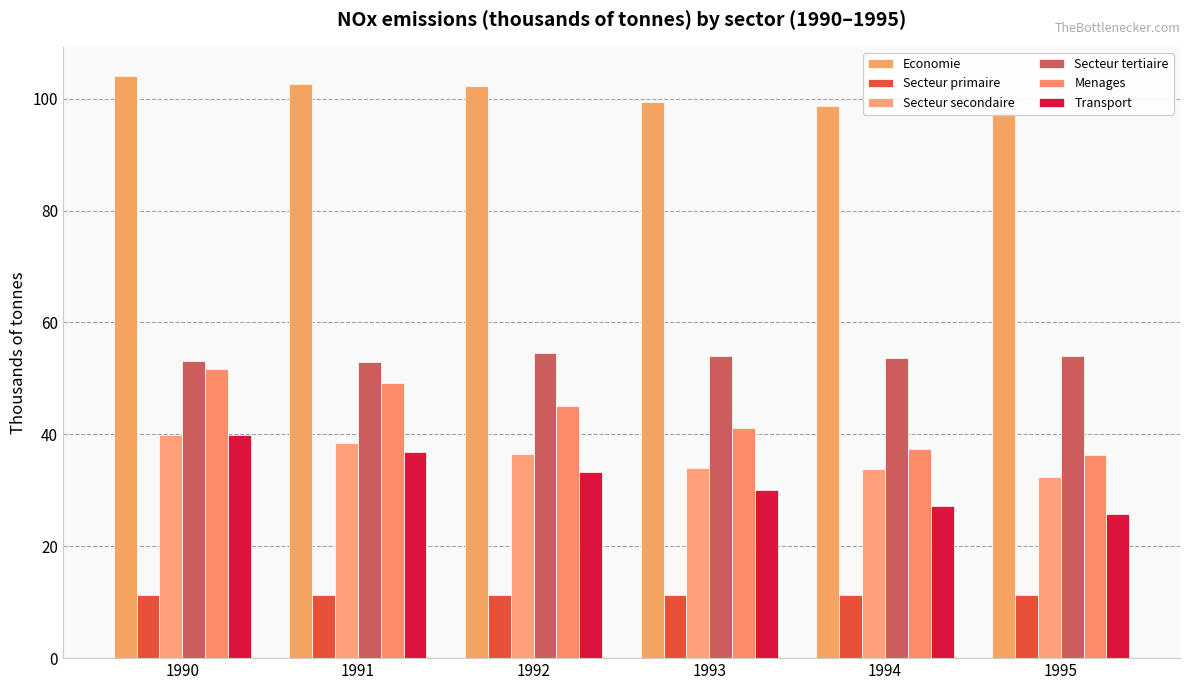

Are the bars horizontal?

No